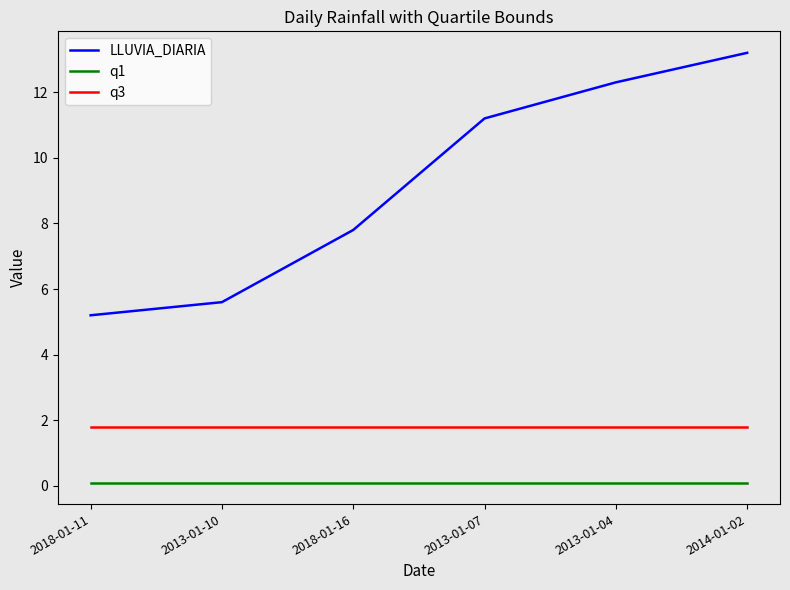

What is the total value across all series at 2018-01-11?

7.1